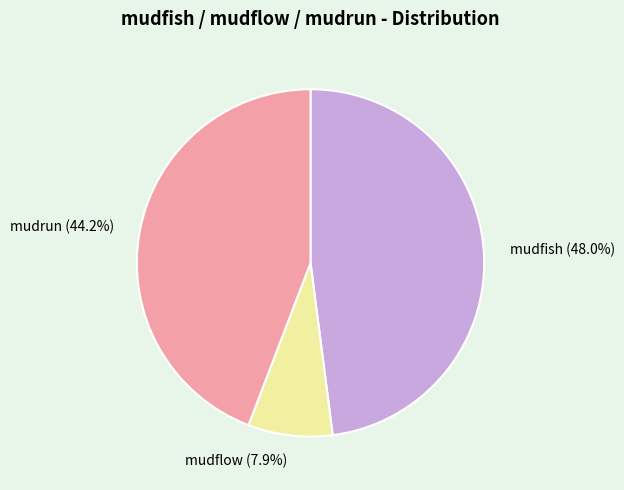

Between mudfish and mudflow, which is larger?

mudfish